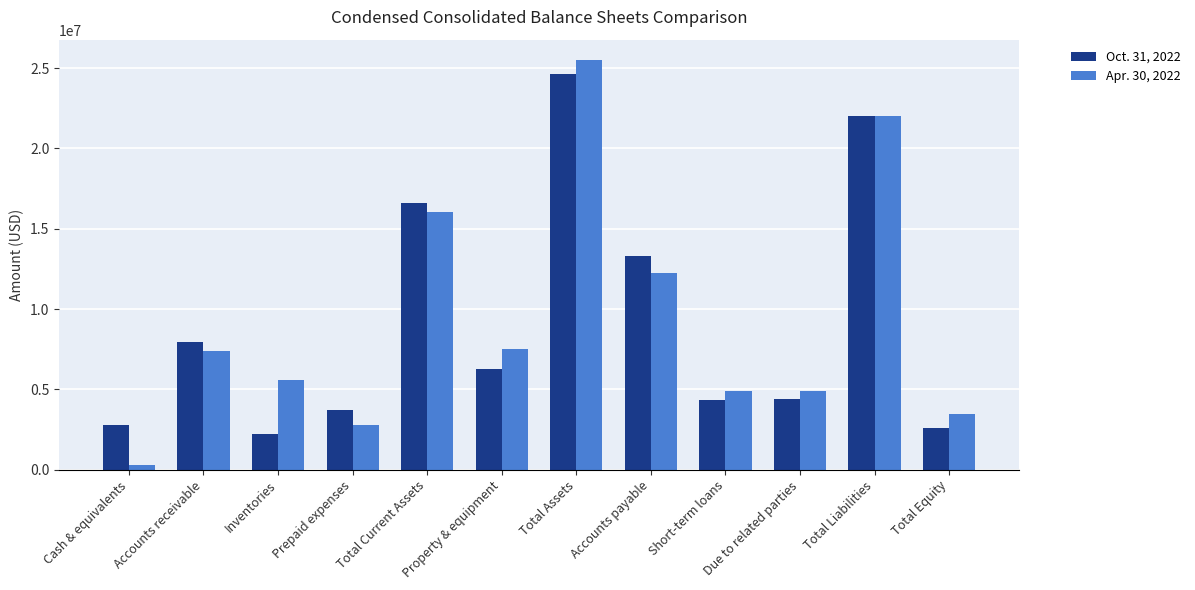

How many groups of bars are there?

12